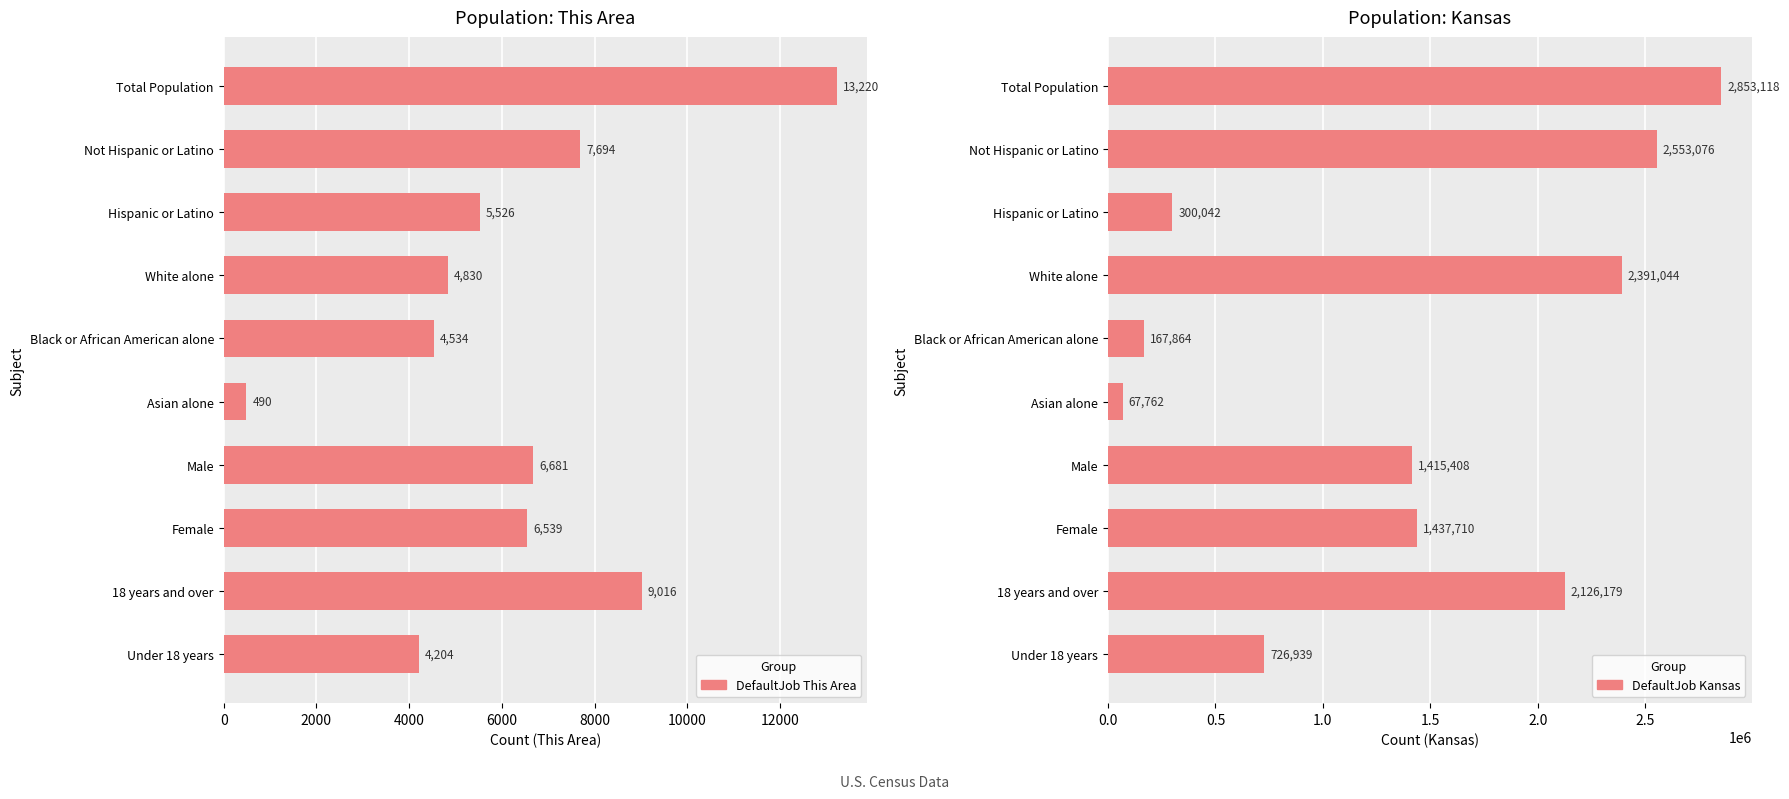

What position from the left is Asian alone?

6